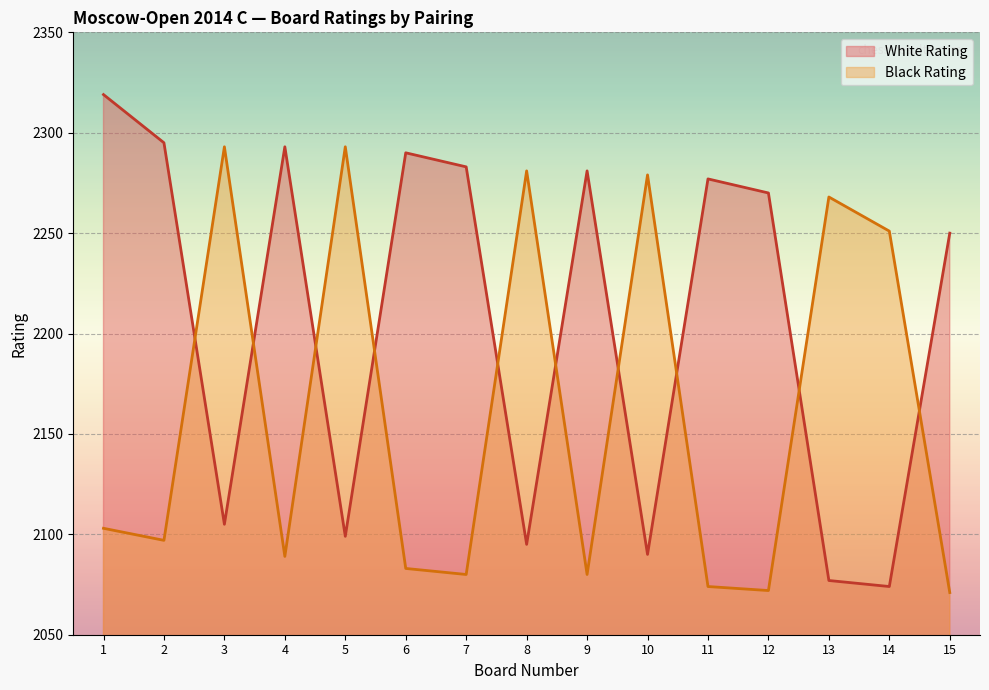

How many distinct data groups are displayed?

2